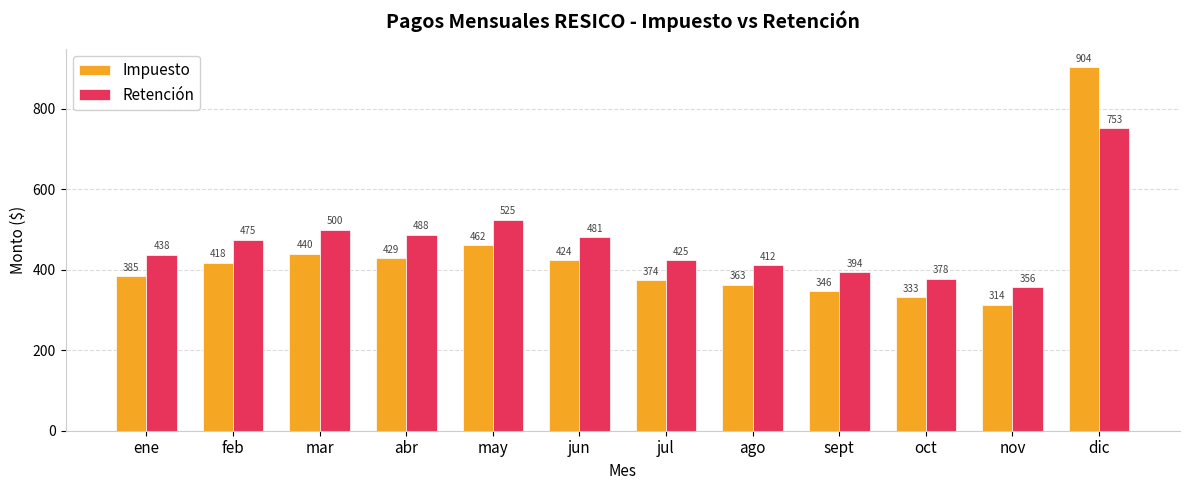

At how many categories does at least one series exceed 448?

6